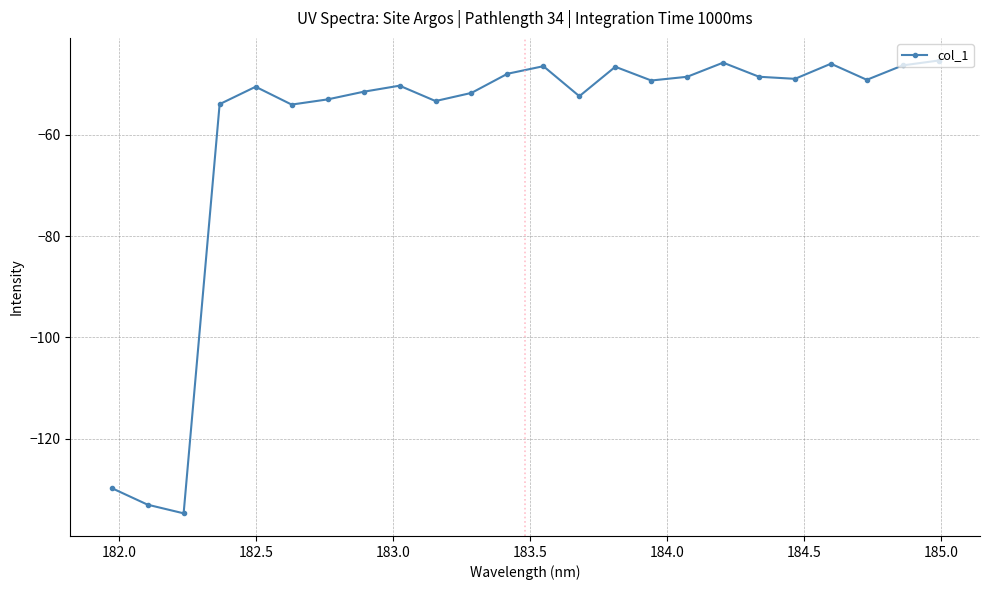

What is the greatest value displayed?

-45.3